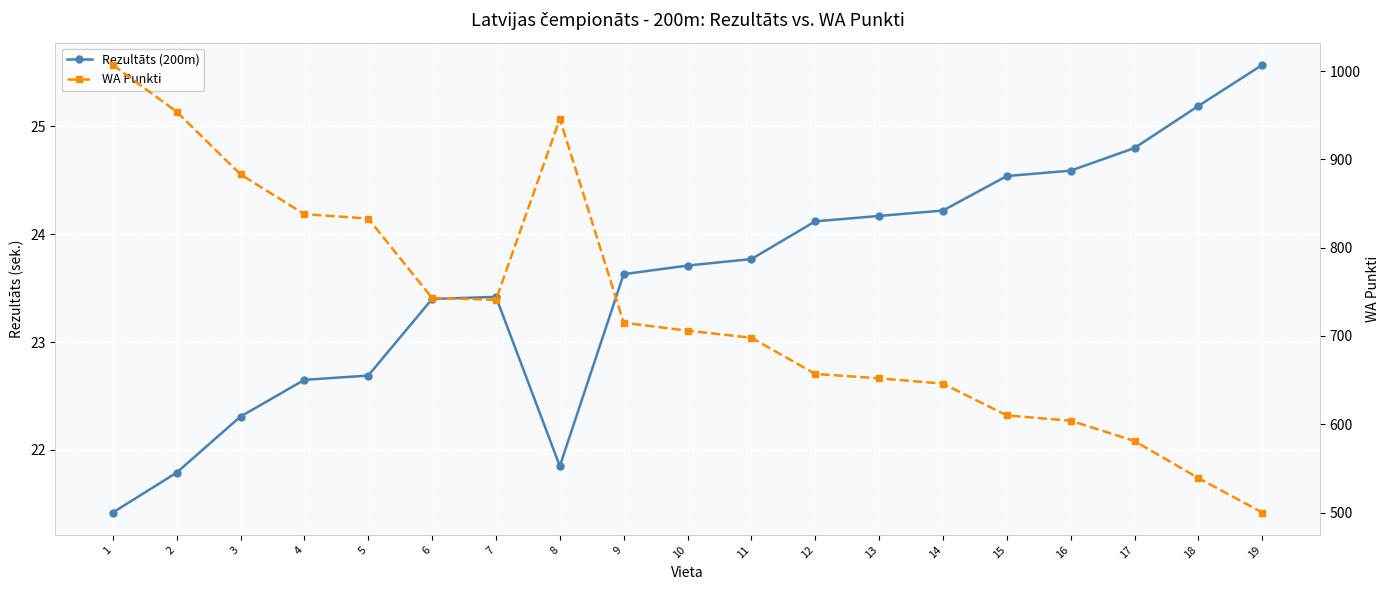

True or false: Rezultāts (200m) and WA Punkti cross at least once.

False